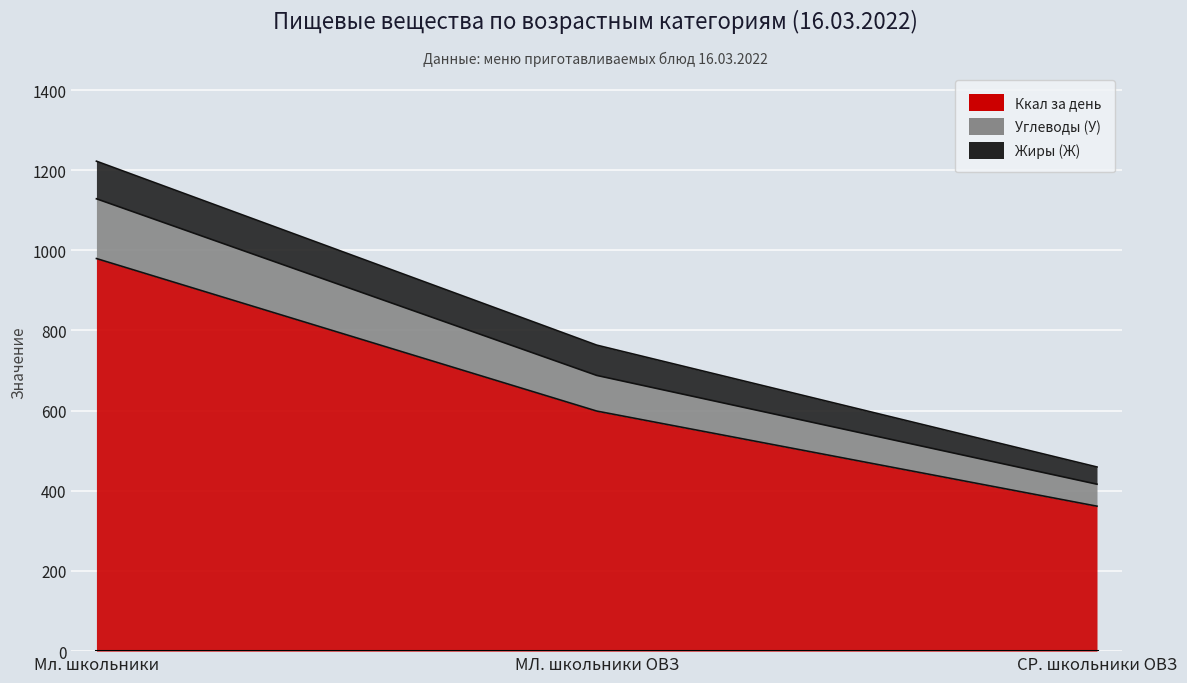

What is the label of the 3rd point from the left?

СР. школьники ОВЗ